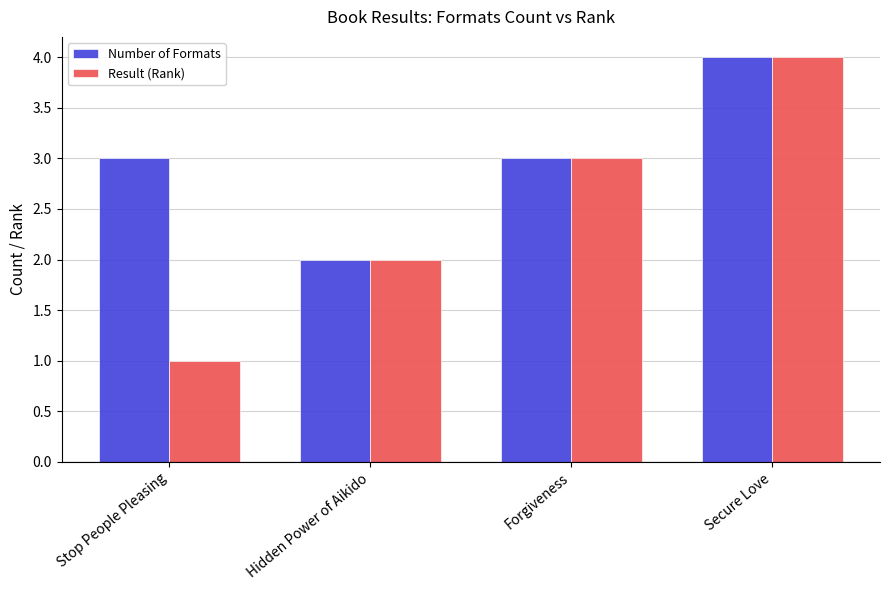

Which series has the largest total across all categories?

Number of Formats